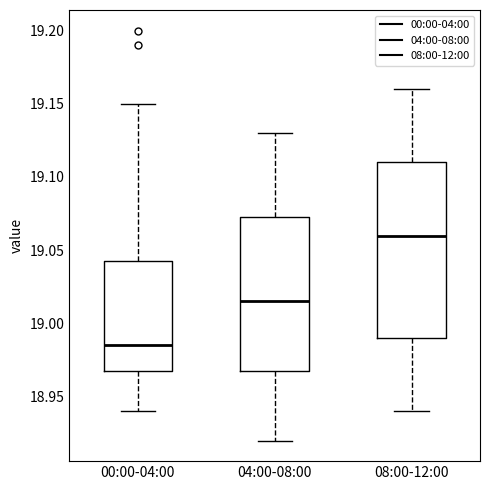

Which box's median line is the lowest?

00:00-04:00